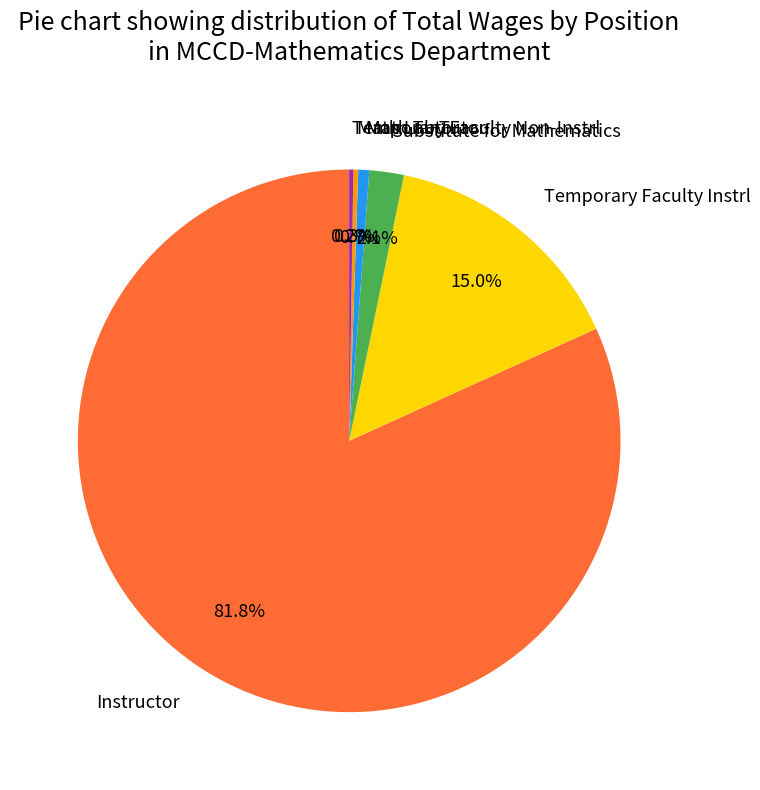

Between Math Lab Tutor and Instructor, which is larger?

Instructor